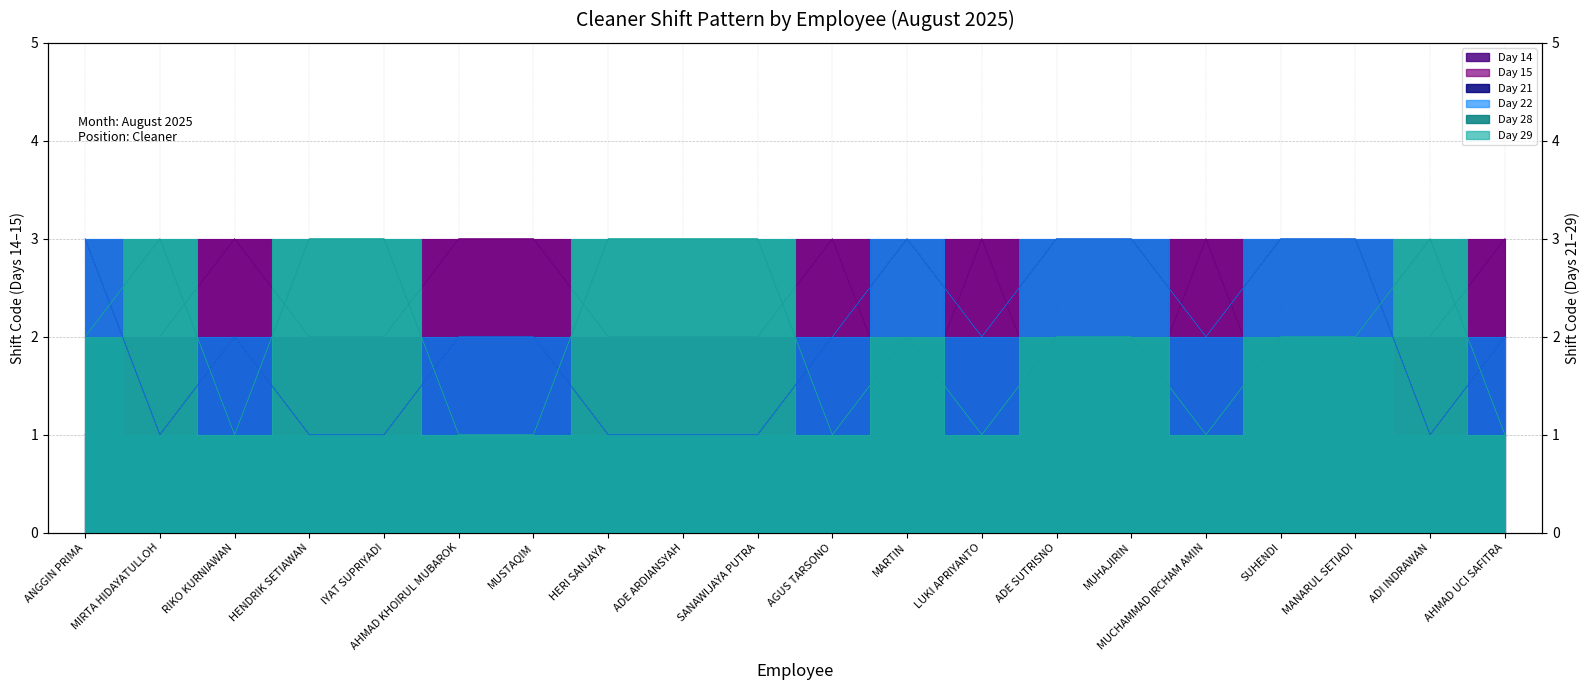

Reading left to right, transcribe all the data shown in this chart.

Day 14: 1	2	3	2	2	3	3	2	2	2	3	1	3	1	1	3	1	1	2	3
Day 15: 1	2	3	2	2	3	3	2	2	2	3	1	3	1	1	3	1	1	2	3
Day 21: 3	1	2	1	1	2	2	1	1	1	2	3	2	3	3	2	3	3	1	2
Day 22: 3	1	2	1	1	2	2	1	1	1	2	3	2	3	3	2	3	3	1	2
Day 28: 2	3	1	3	3	1	1	3	3	3	1	2	1	2	2	1	2	2	3	1
Day 29: 2	3	1	3	3	1	1	3	3	3	1	2	1	2	2	1	2	2	3	1